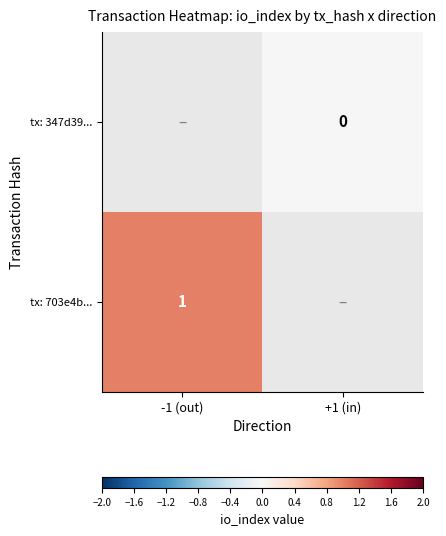

List the labels in order of tx: 347d39... value, largest first.

-1 (out), +1 (in)